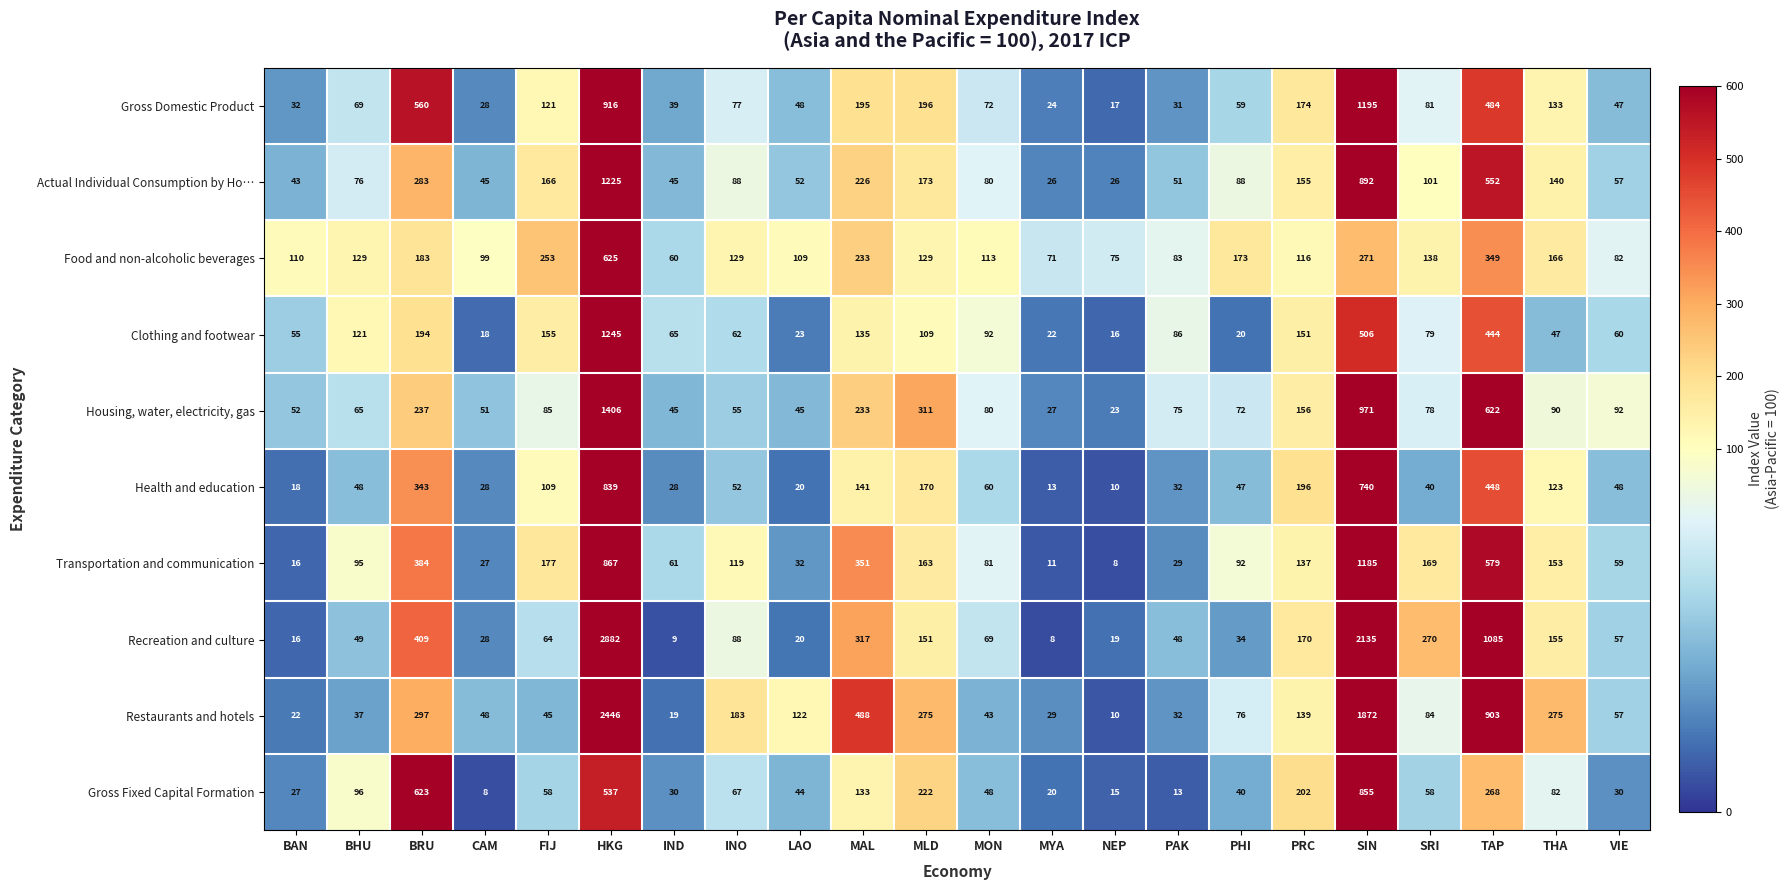

Where does the Restaurants and hotels series first go above 84?

BRU